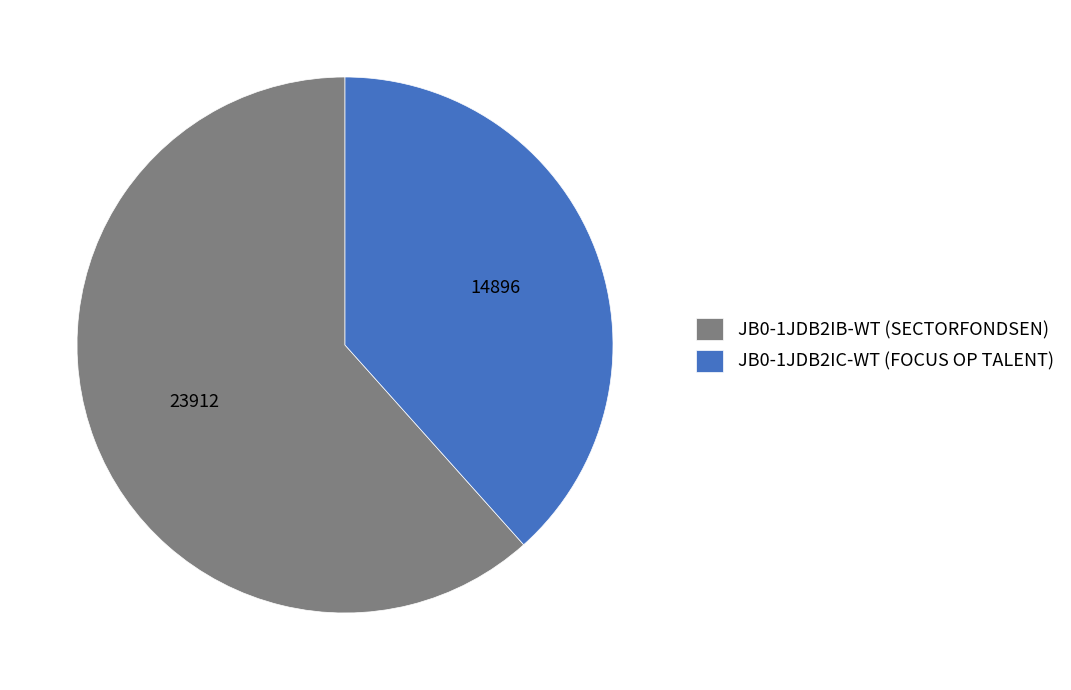

Between JB0-1JDB2IB-WT (SECTORFONDSEN) and JB0-1JDB2IC-WT (FOCUS OP TALENT), which is larger?

JB0-1JDB2IB-WT (SECTORFONDSEN)